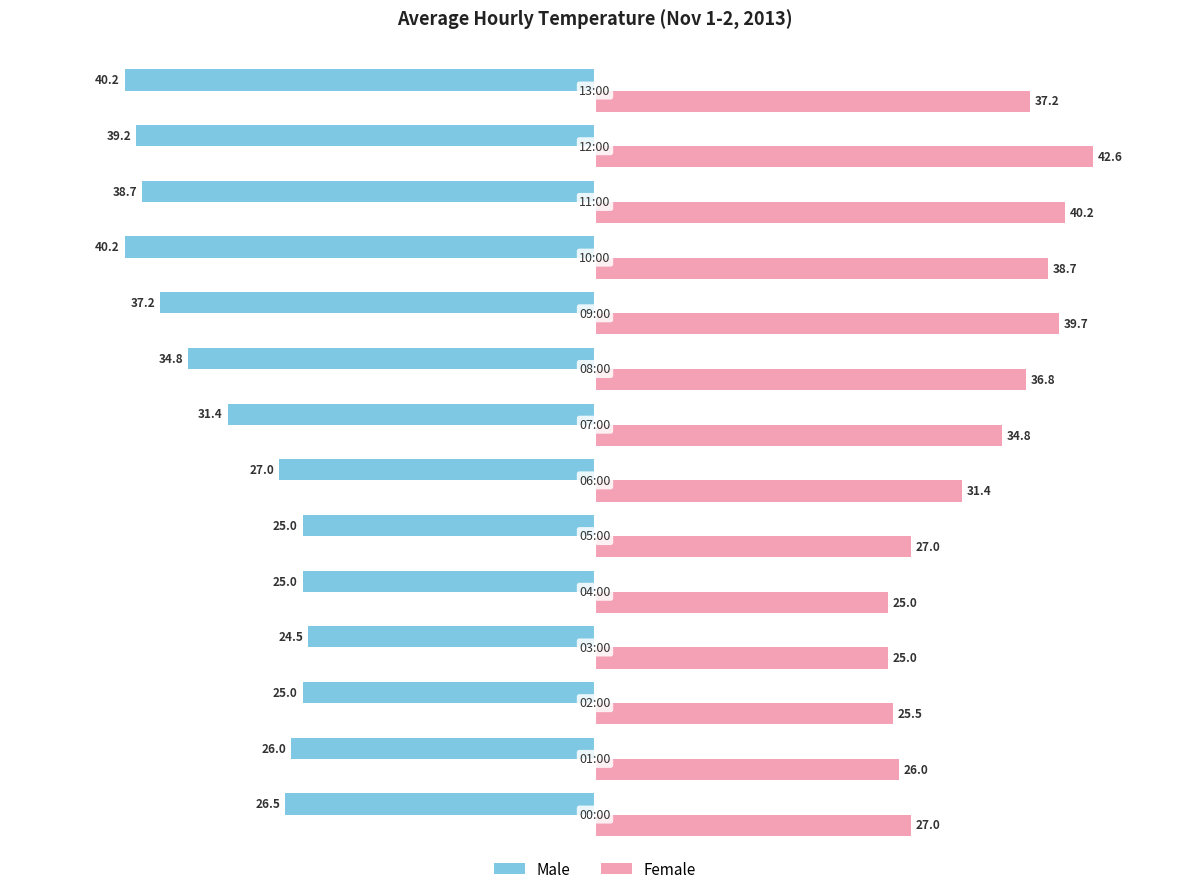

What is the minimum value shown in the chart?

-40.2